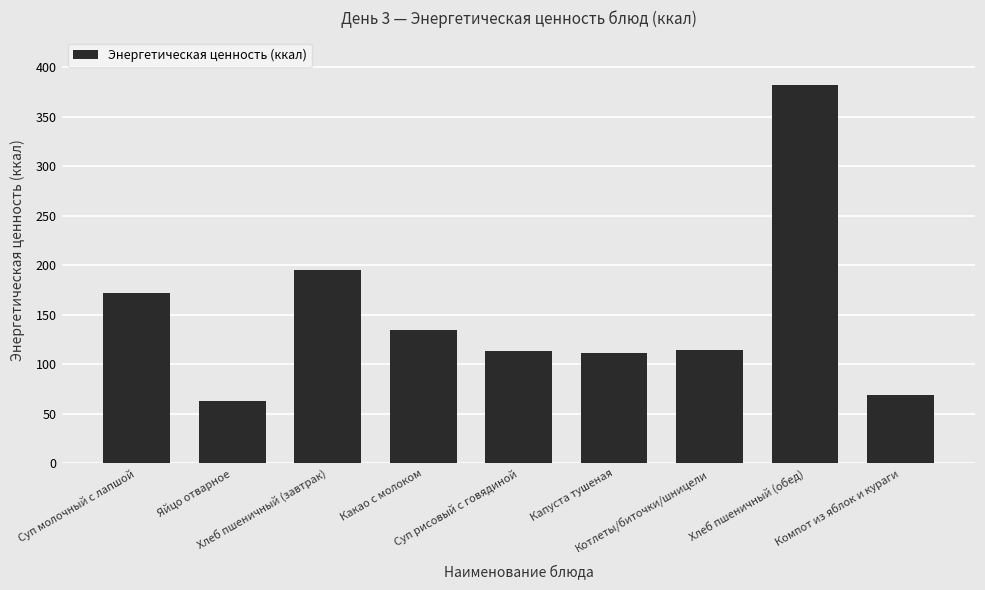

What is the greatest value displayed?

382.2